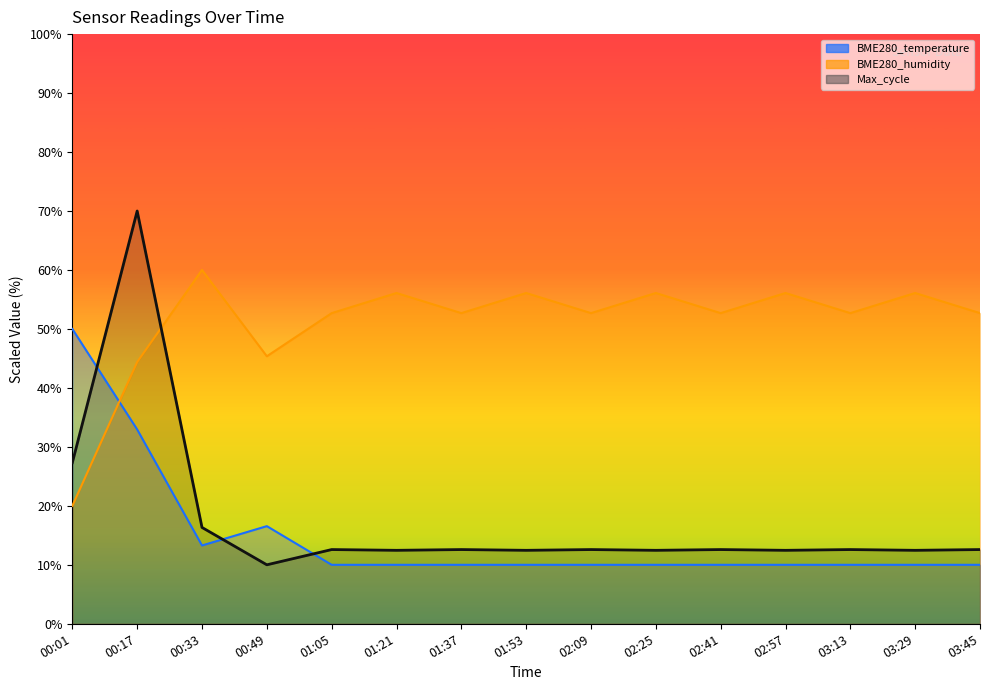

What is the sum of all BME280_temperature values?

222.8